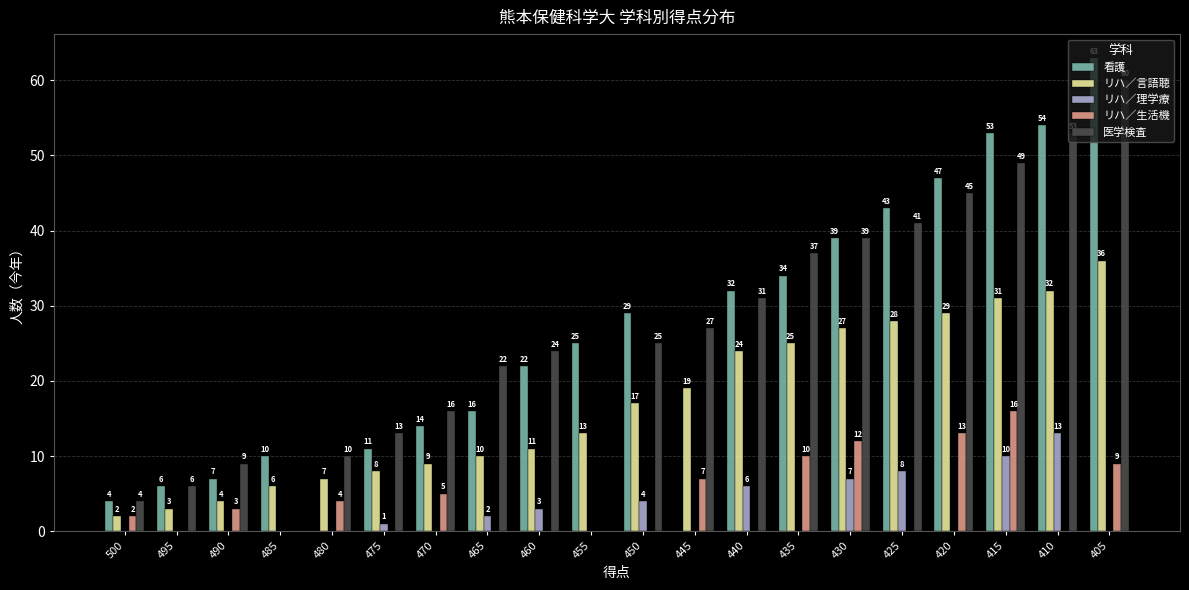

How many data points does each series have?

20